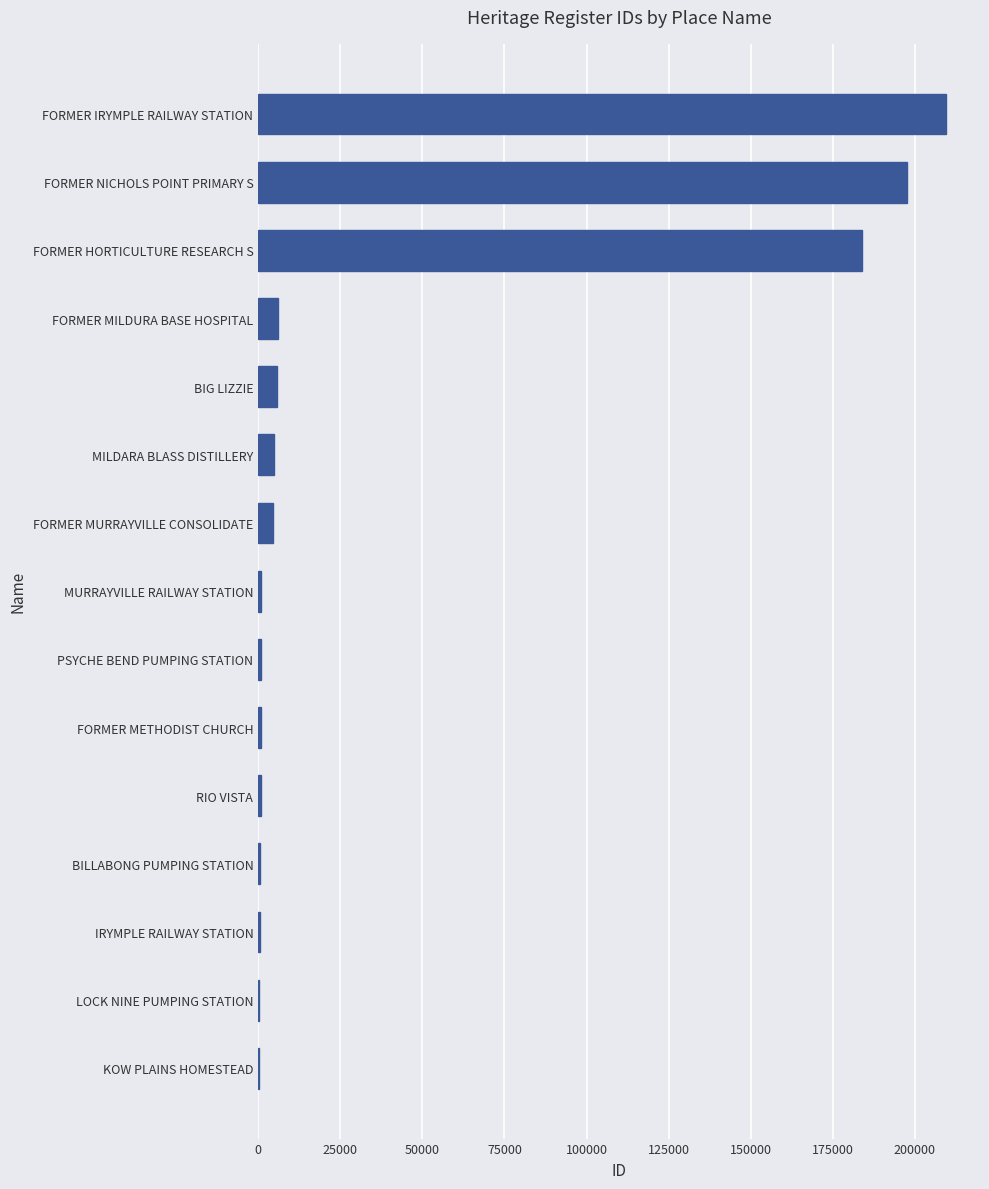

What is the maximum value shown in the chart?

209373